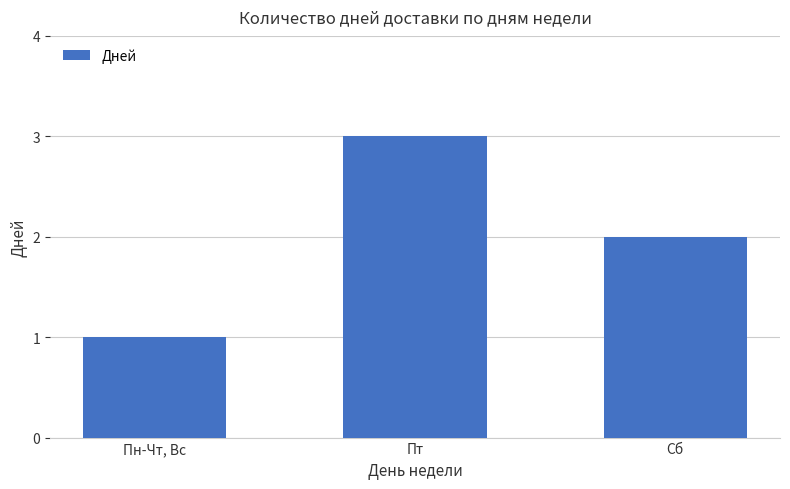

Rank the categories by value from highest to lowest.

Пт, Сб, Пн-Чт, Вс